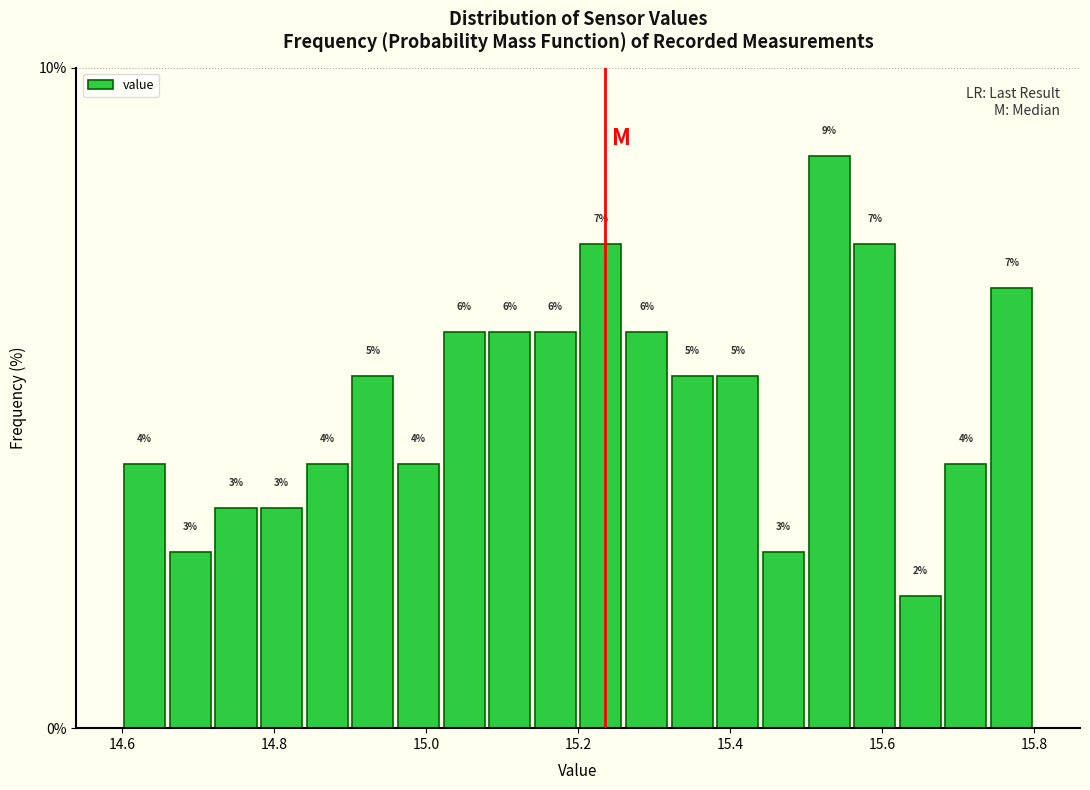

Around what value on the x-axis is the tallest bar? Give the approximate position of its centre, as read against the axis.

15.54